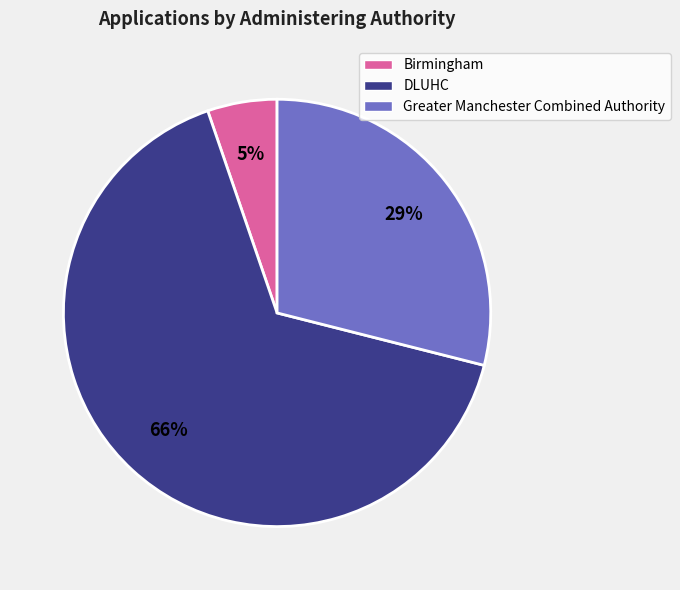

To the nearest percent, what is the difference between the DLUHC and Birmingham slice percentages?

61%